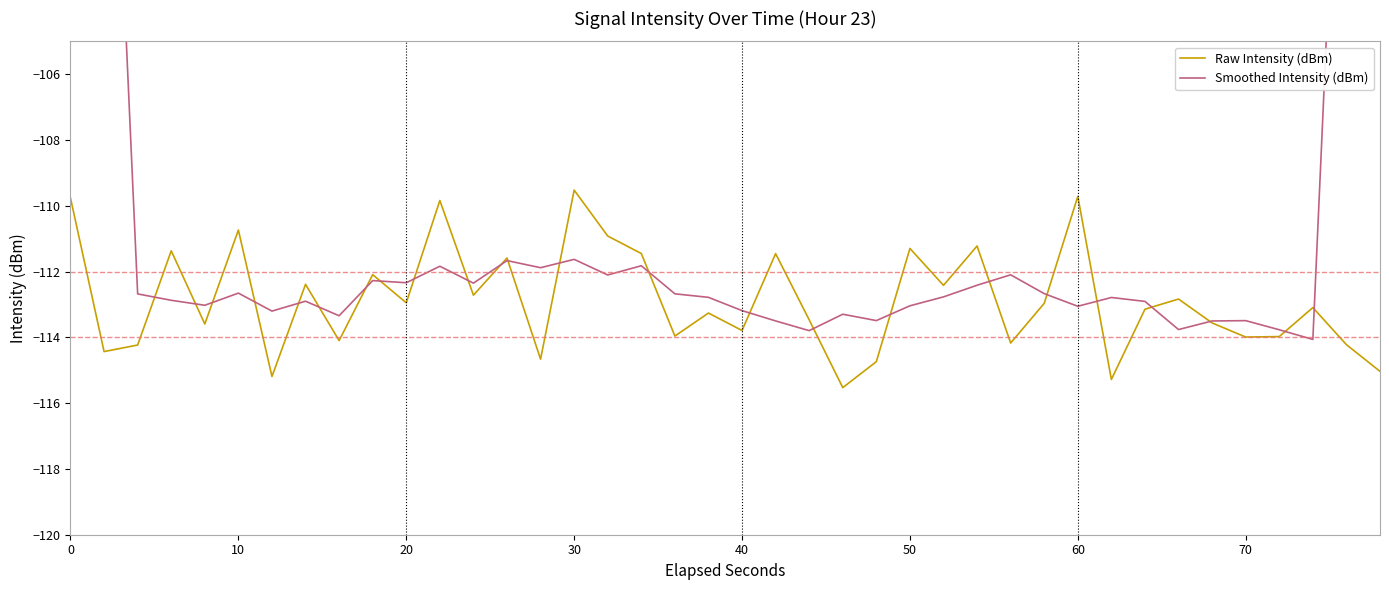

Which series has the widest spread of values?

Smoothed Intensity (dBm)